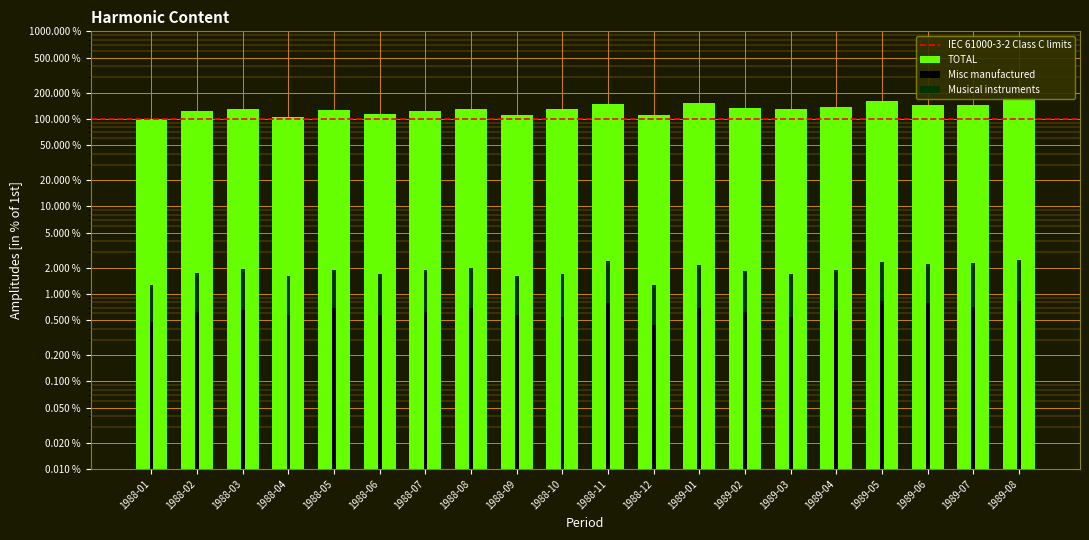

True or false: Misc manufactured has a value of 0.7 at 1989-01.

True